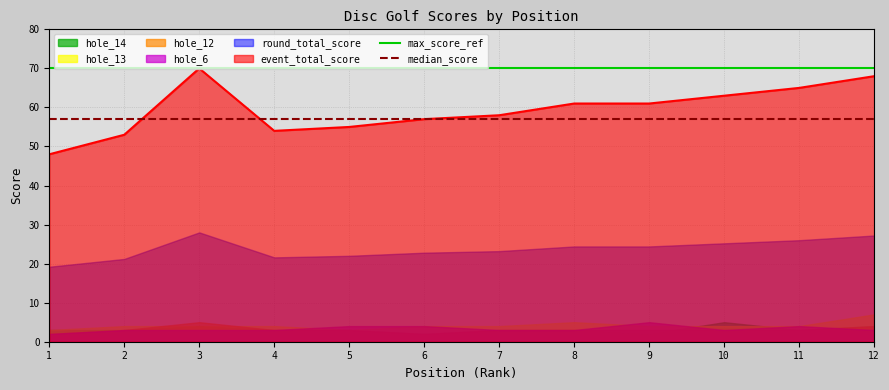

Is it true that event_total_score equals 54 at 4?

True